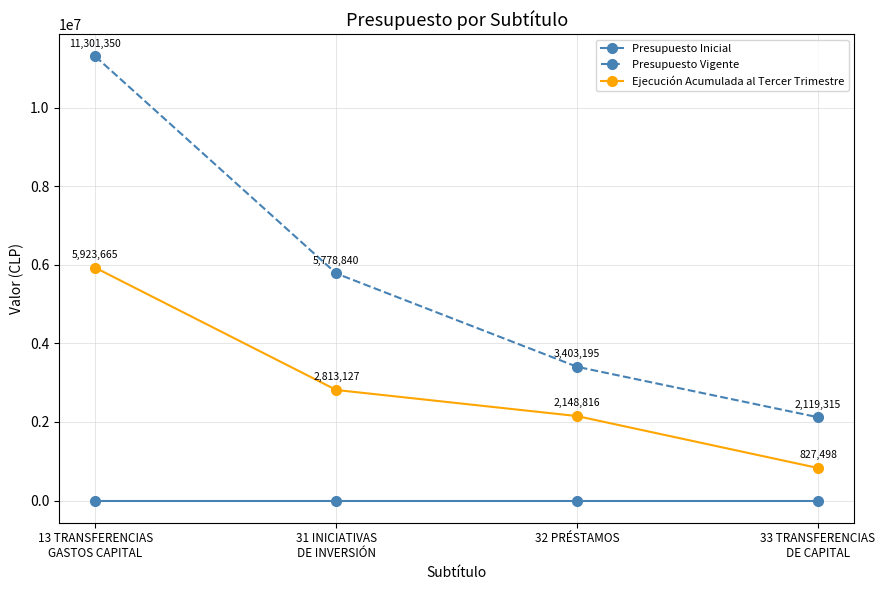

What is the label of the 3rd point from the left?

32 PRÉSTAMOS